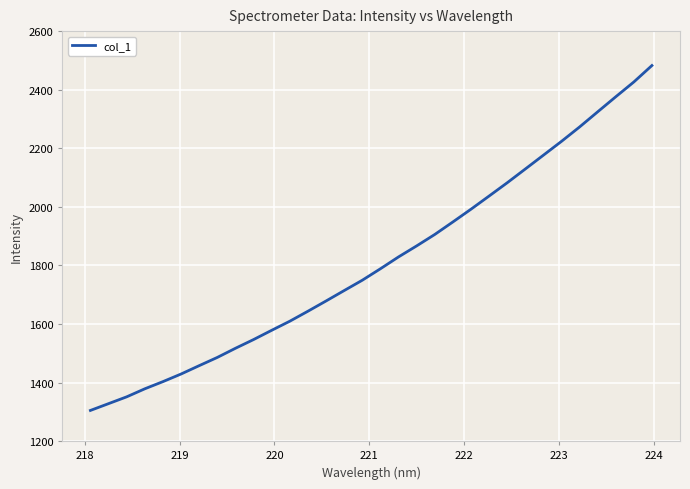

How many distinct data groups are displayed?

1